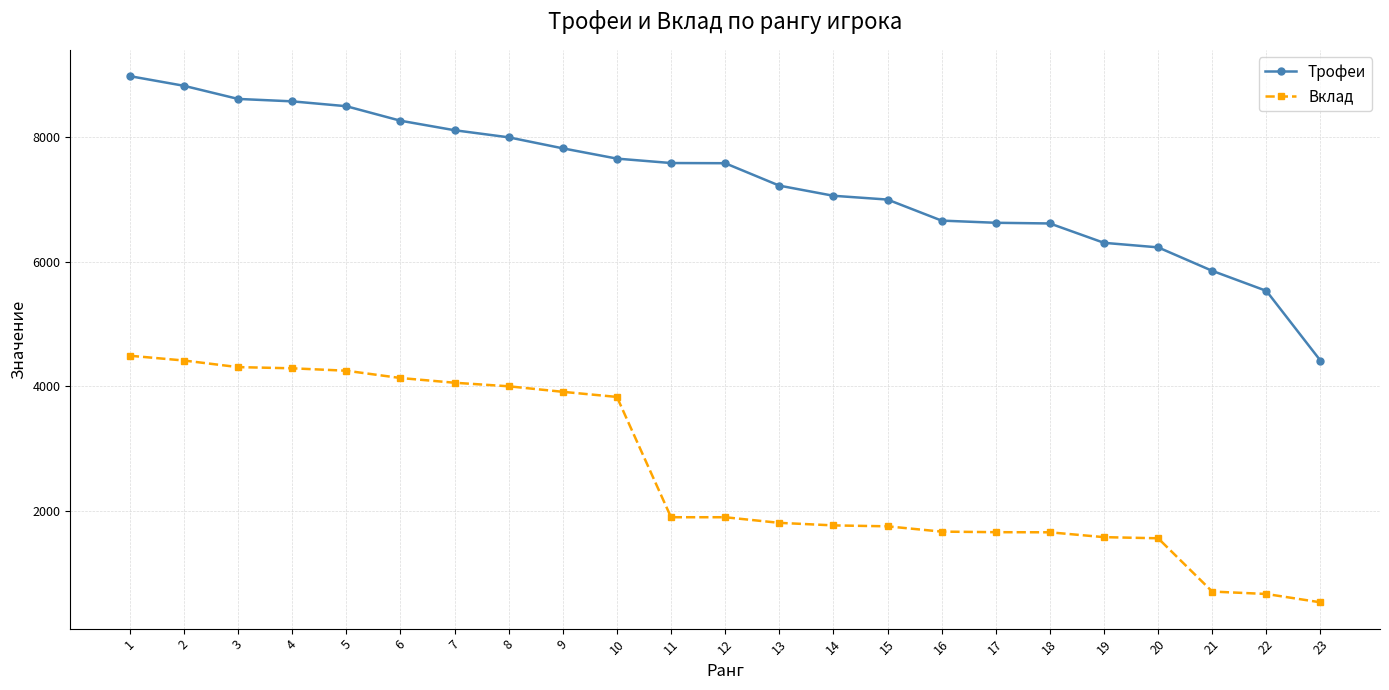

What is the total value across all series at 9?

11734